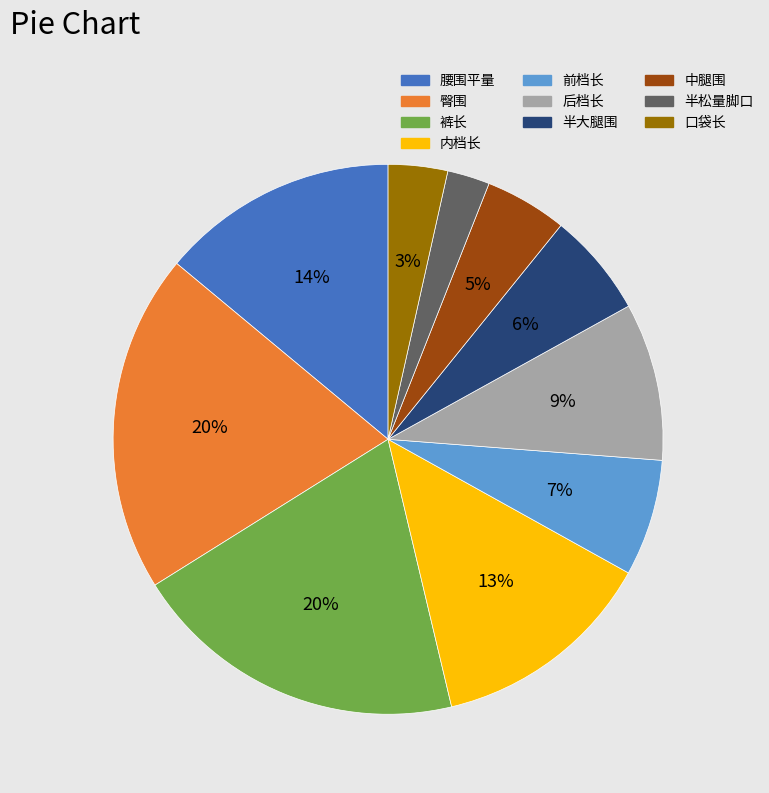

How many slices are in this pie chart?

10